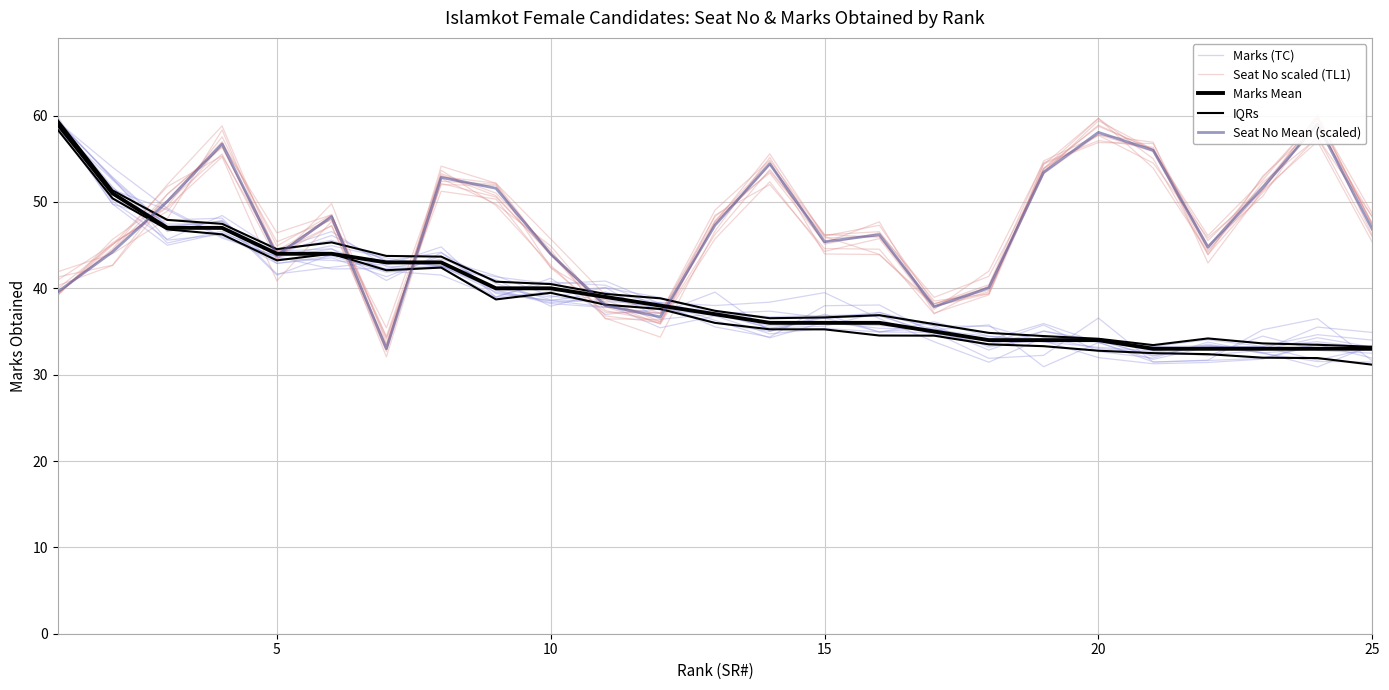

The value of IQRs at 7 is 42.4. True or false?

True